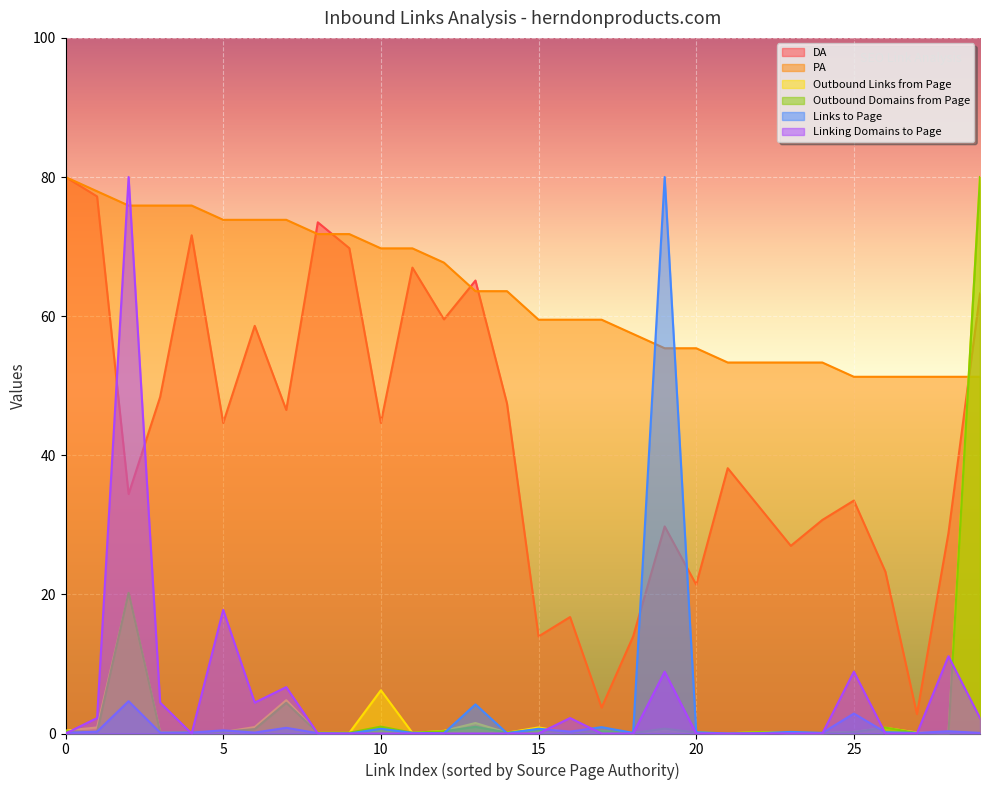

The DA series shows 65.1 at 13. True or false?

True